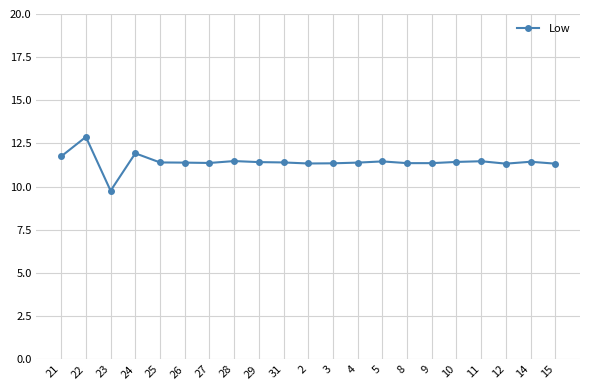

What is the sum of the values at 9 and 24?

23.3